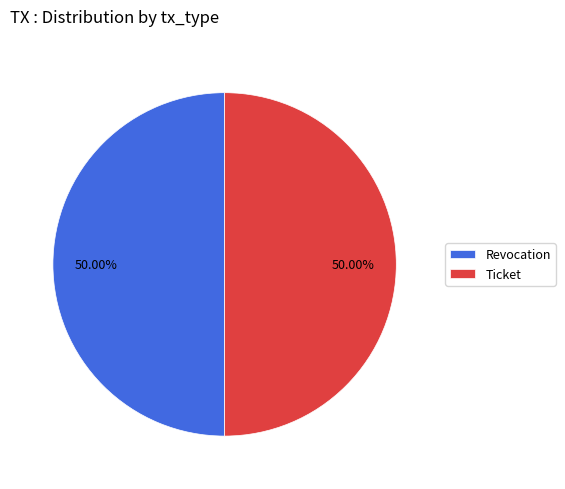

To the nearest percent, what is the combined percentage of Ticket and Revocation?

100%